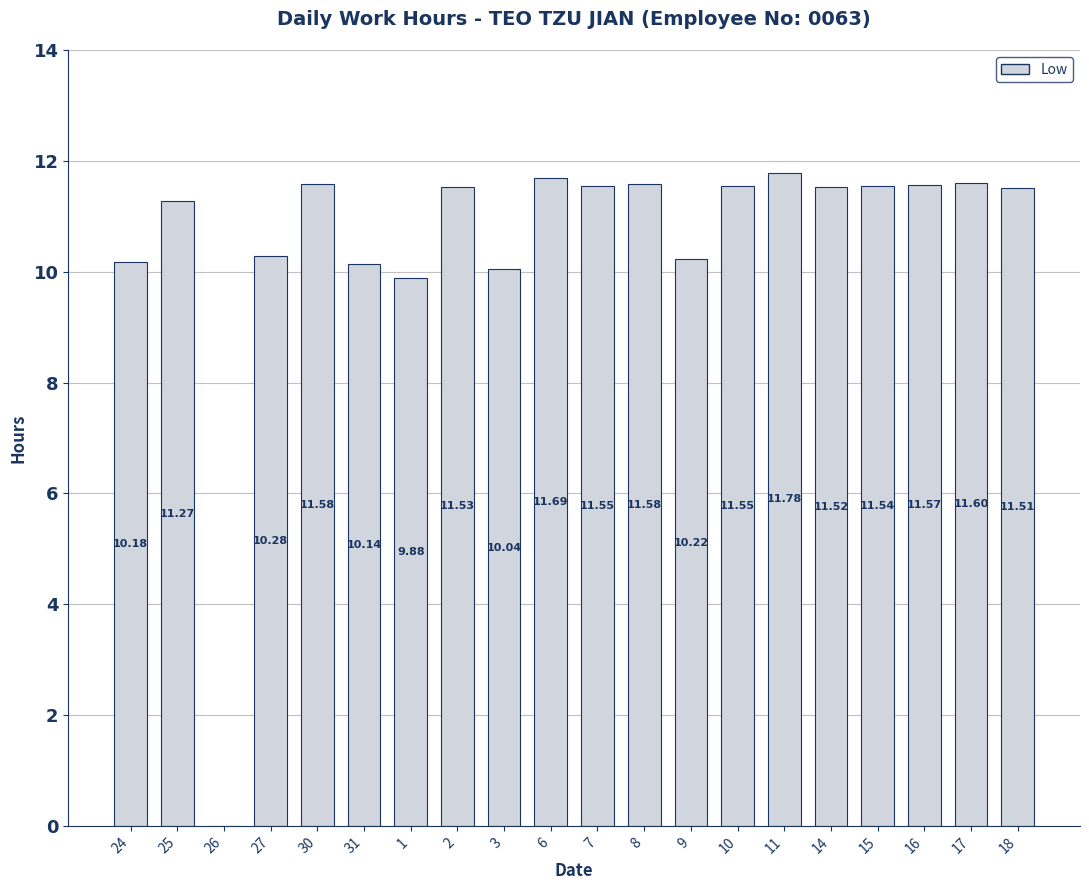

Approximately how many times larger is the value at 16 compared to 9?

1.1